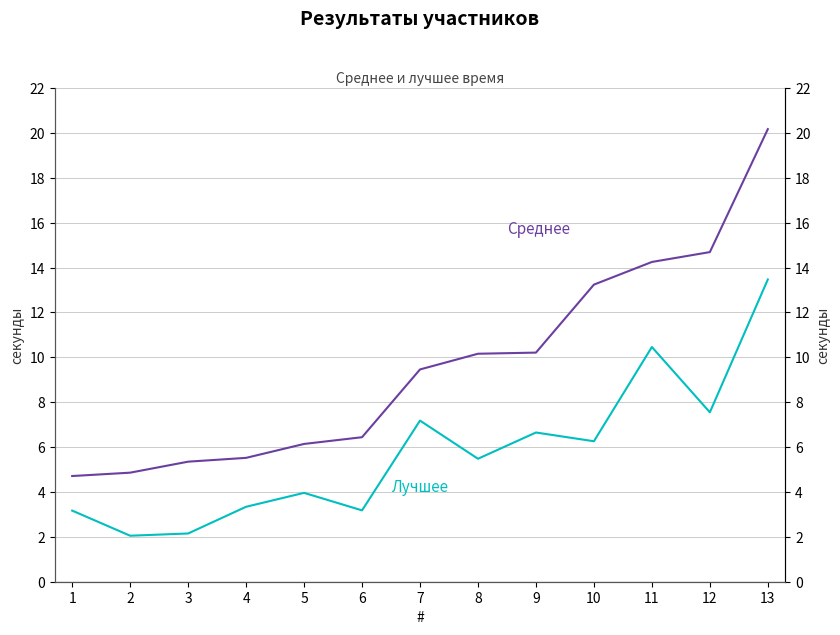

What is the value of the Среднее point at the 5th from the left?

6.1